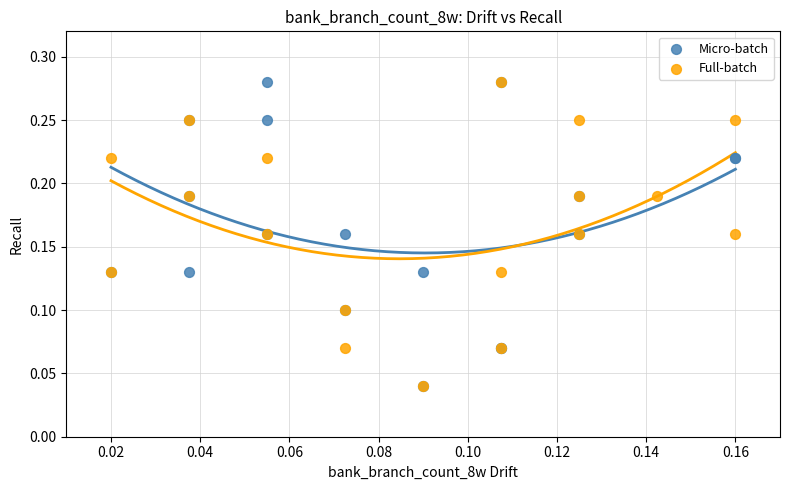

What are all the series names shown in the legend?

Micro-batch, Full-batch